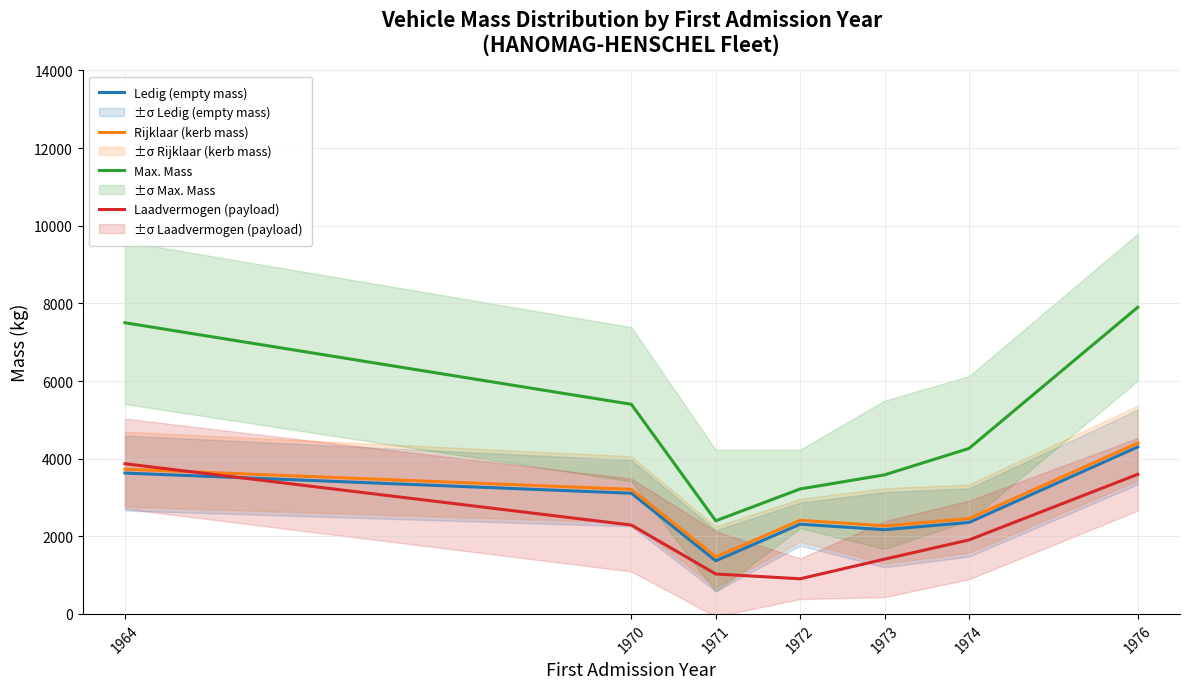

How many interior local valleys does the Max. Mass series have?

1